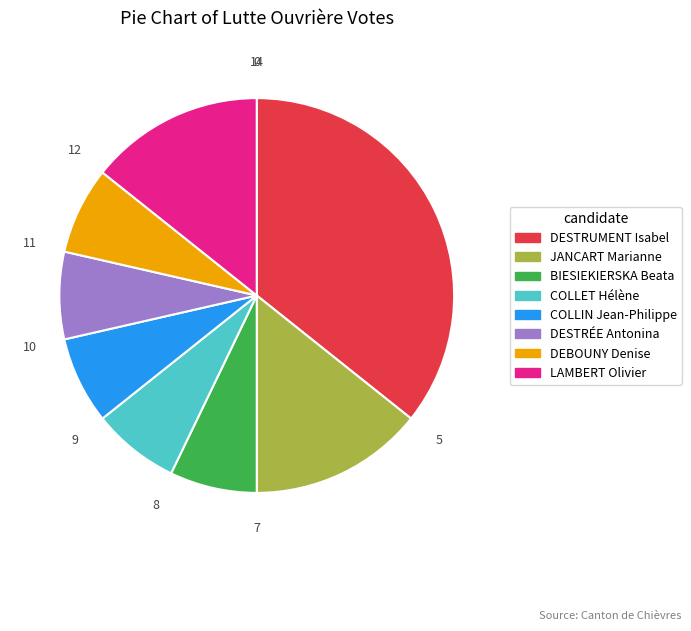

True or false: BIESIEKIERSKA Beata accounts for 22% of the total.

False